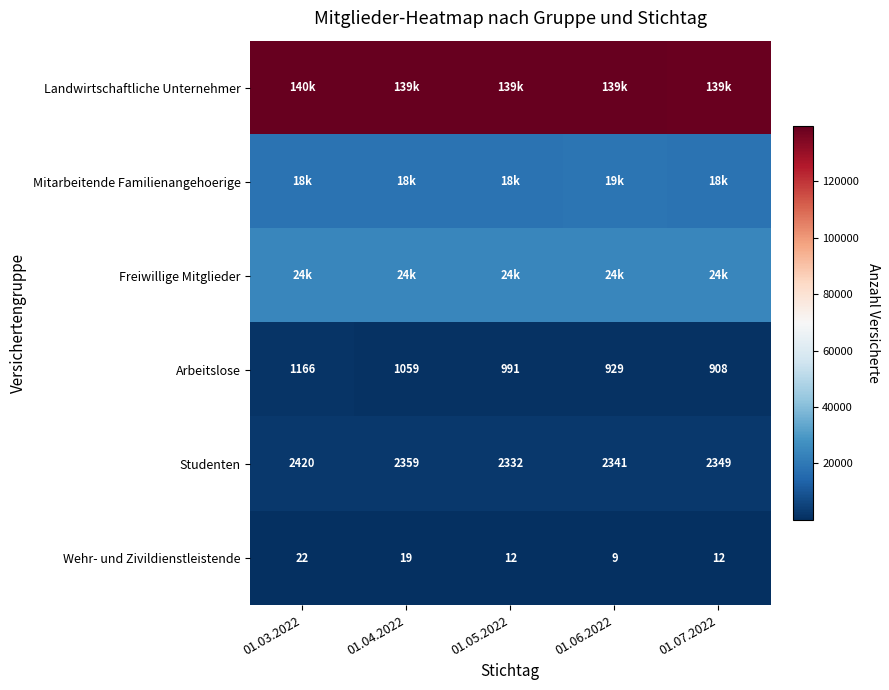

Which category has the highest value in the Studenten series?

01.03.2022